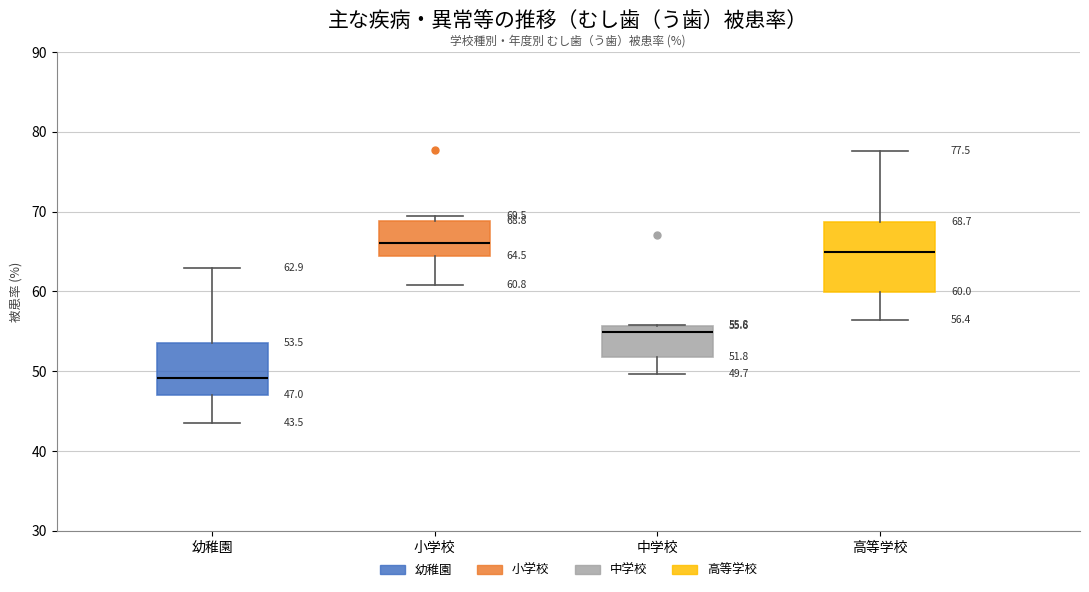

Which box is the tallest, from its lower edge to its upper edge?

高等学校